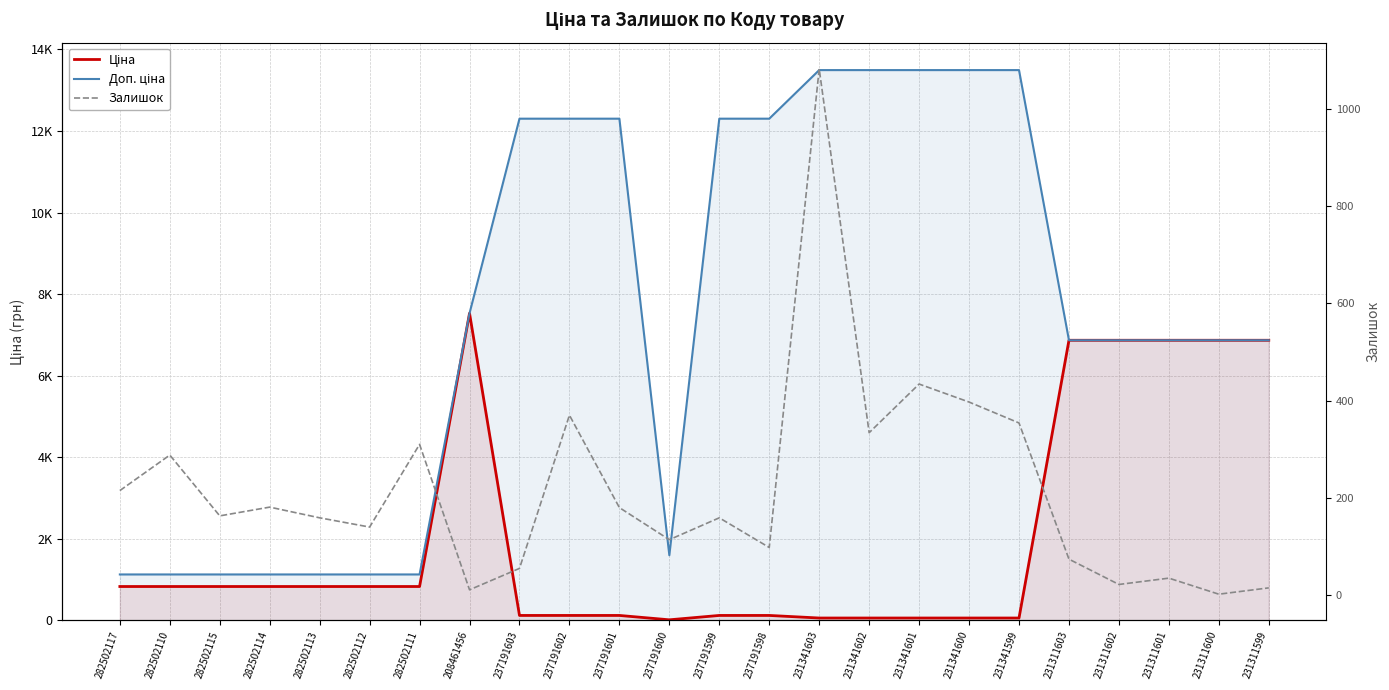

True or false: Ціна and Доп. ціна intersect in this chart.

False